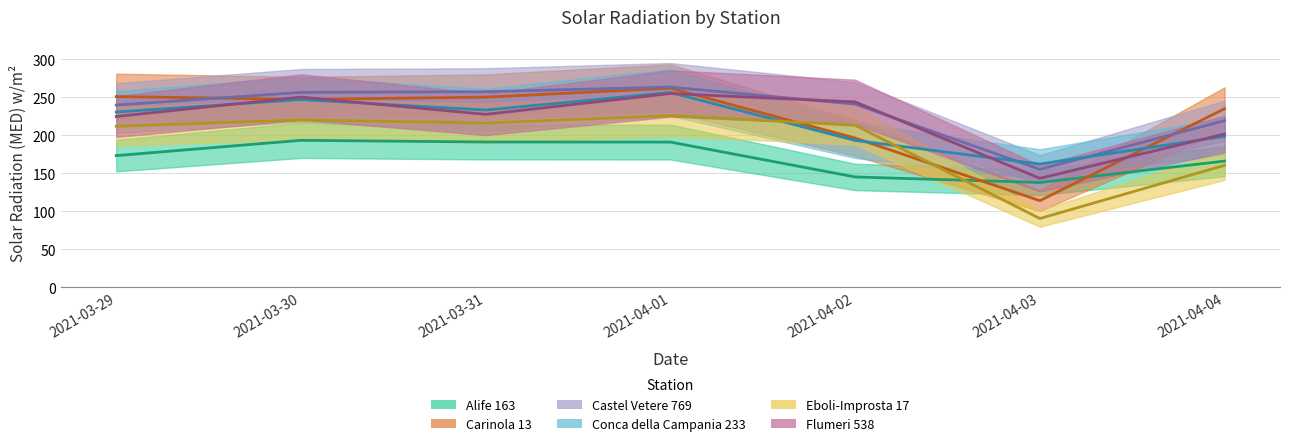

What is the greatest value displayed?

263.4